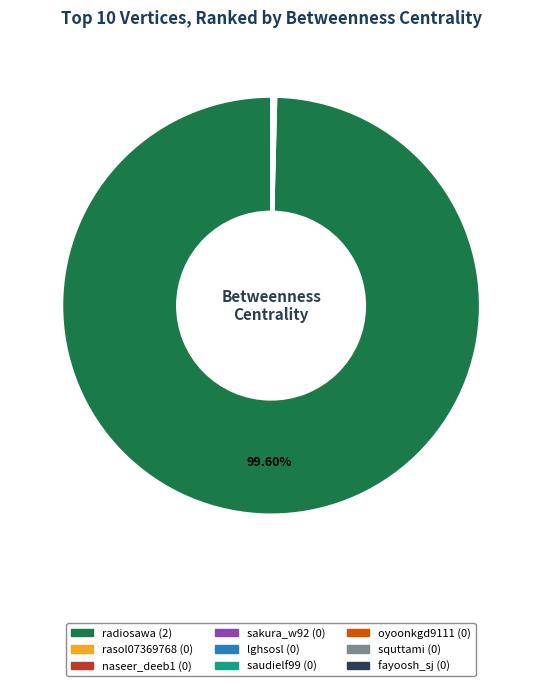

What is the largest slice in the pie chart?

radiosawa